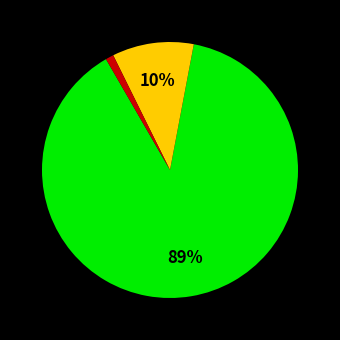

To the nearest percent, what is the difference between the largest and smallest slice percentages?

88%